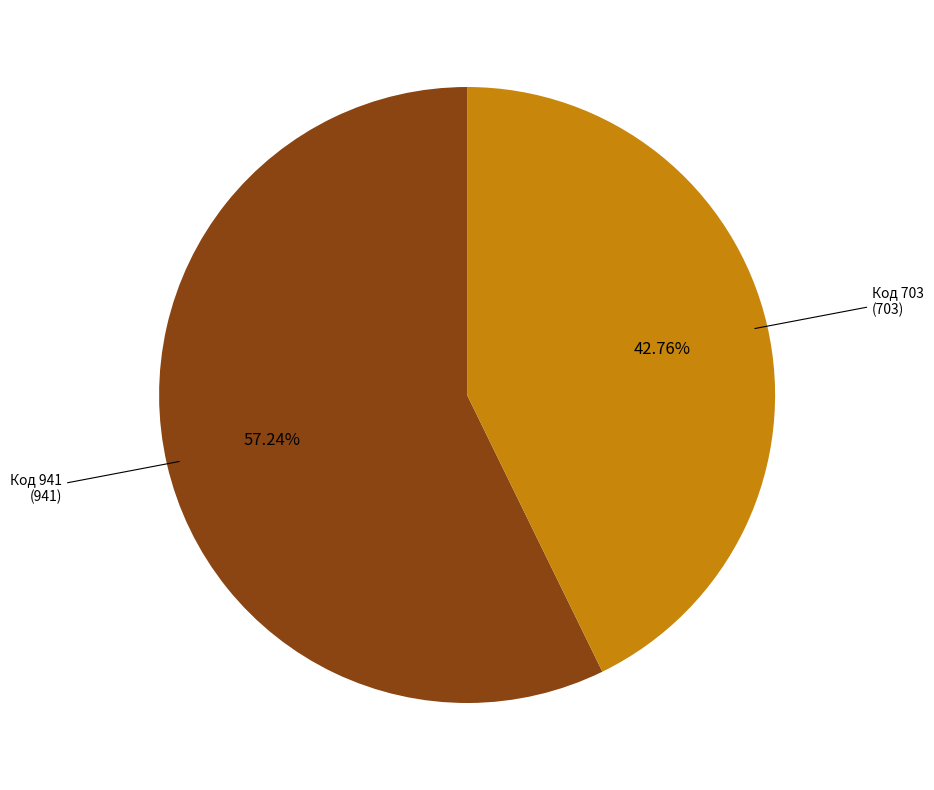

To the nearest percent, what is the difference between the largest and smallest slice percentages?

14%